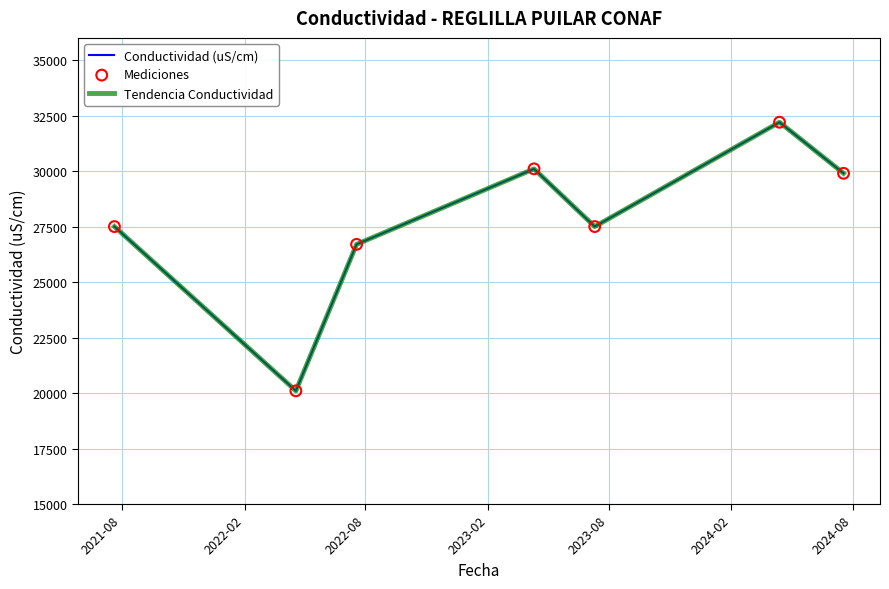

Is this an area chart (filled region under the line)?

No